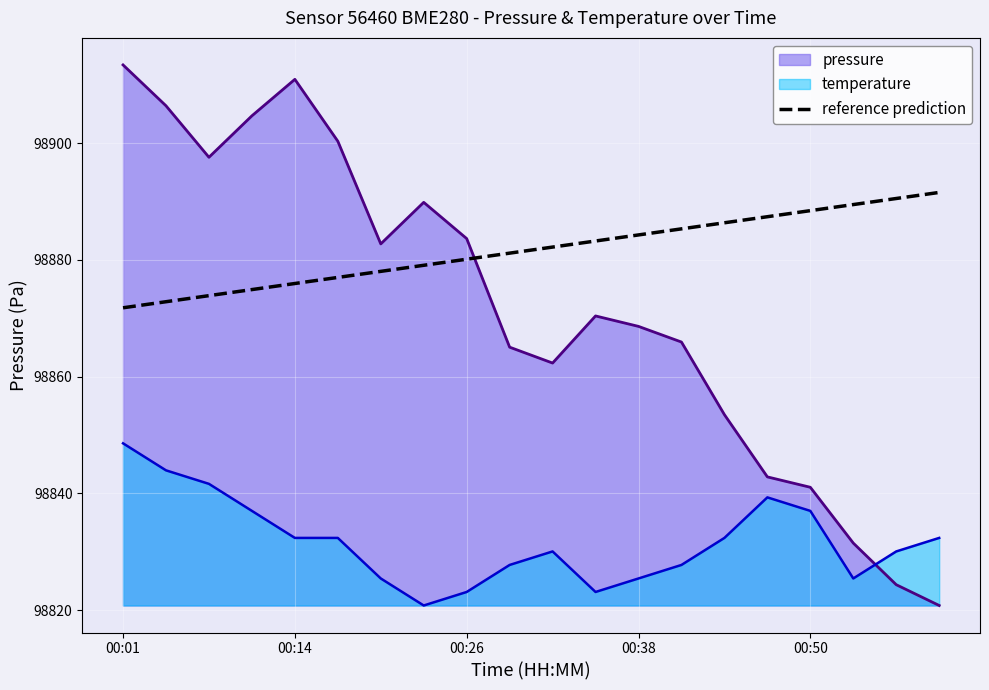

What is the spread (max minus min) of values at 00:26?

60.5